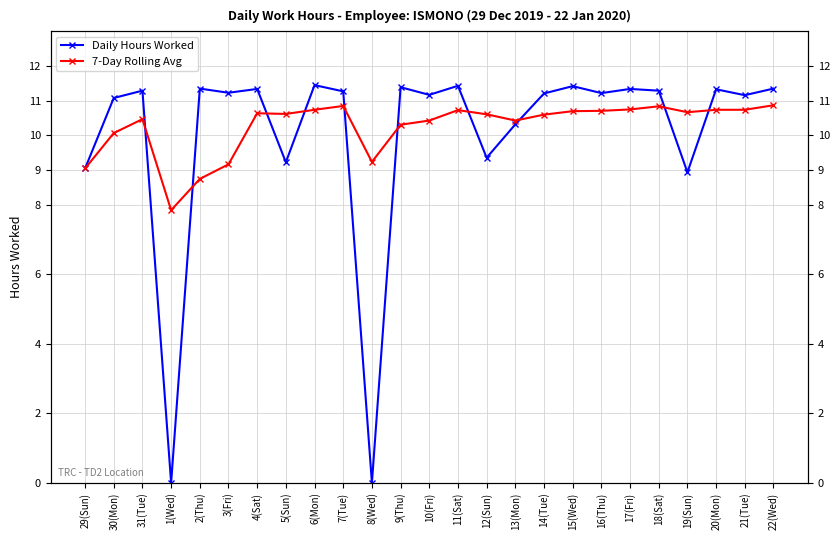

At which label is Daily Hours Worked closest to 5?

19(Sun)